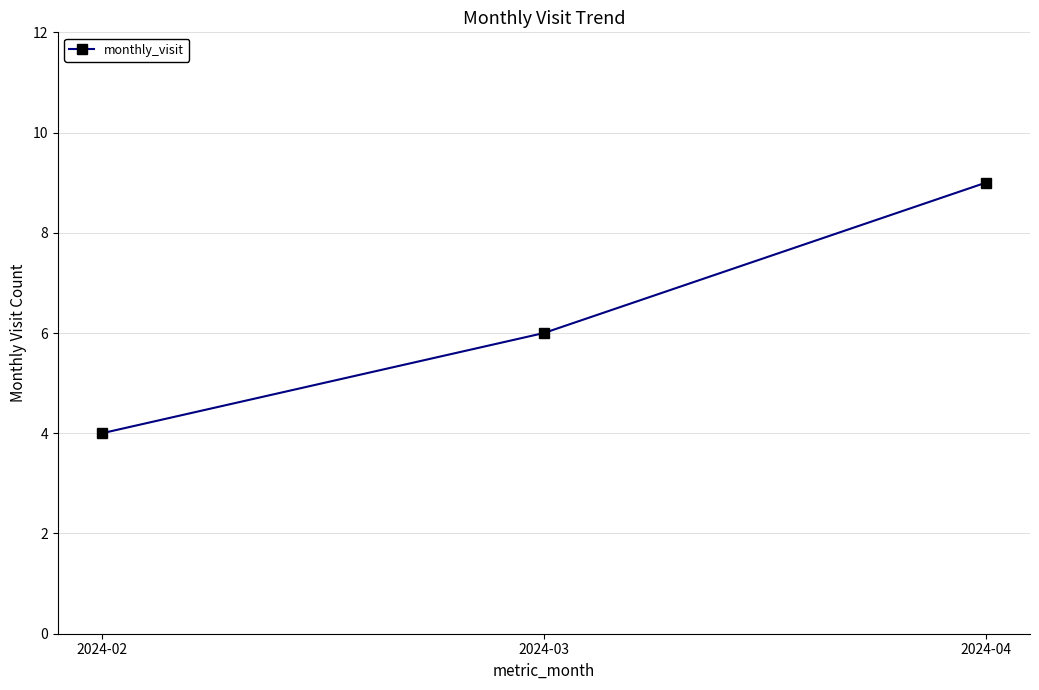

Is it true that the value at 2024-04 is 9?

True